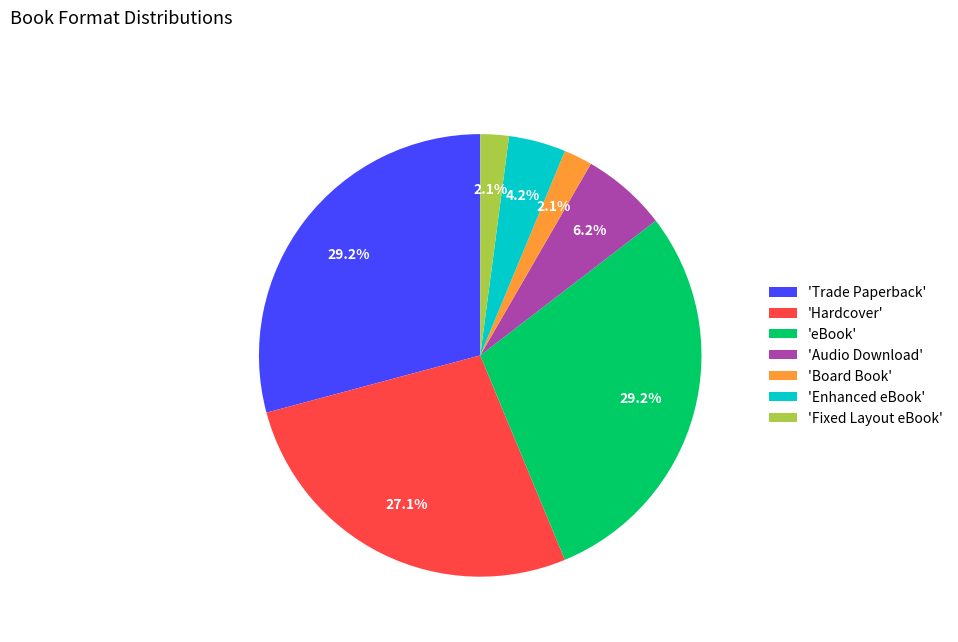

Between 'Audio Download' and 'Hardcover', which is larger?

'Hardcover'